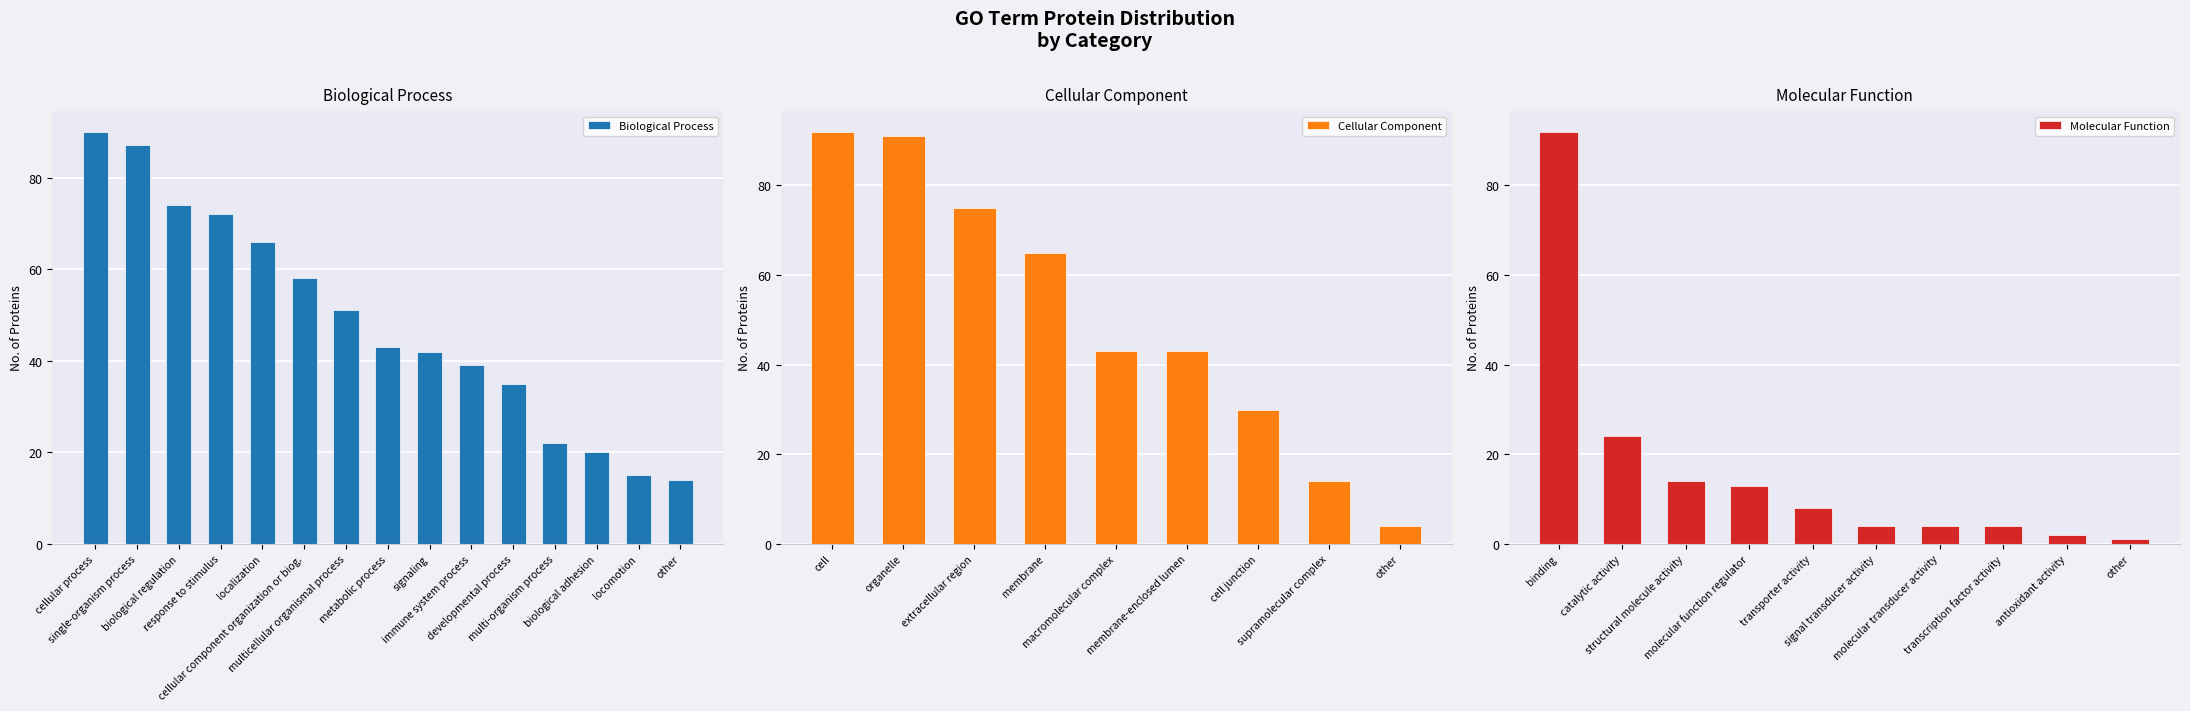

How many categories are shown in the chart?

15